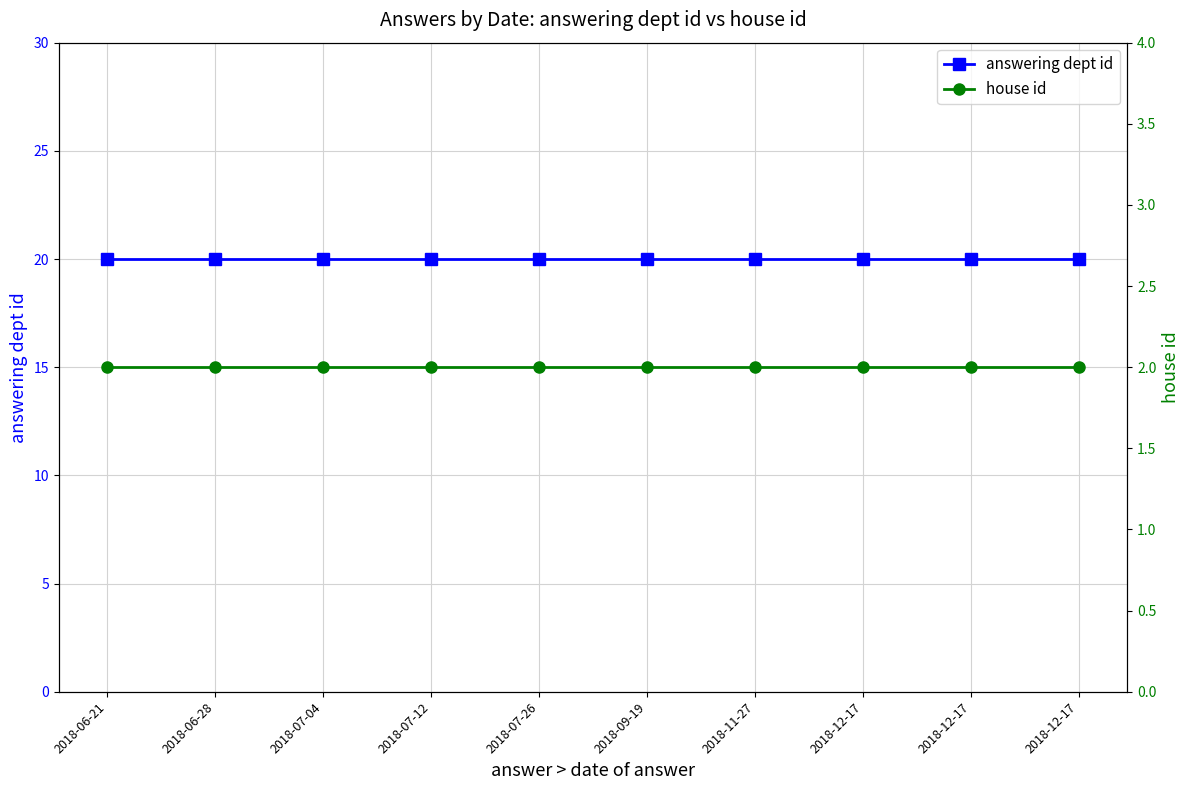

True or false: house id and answering dept id intersect in this chart.

False